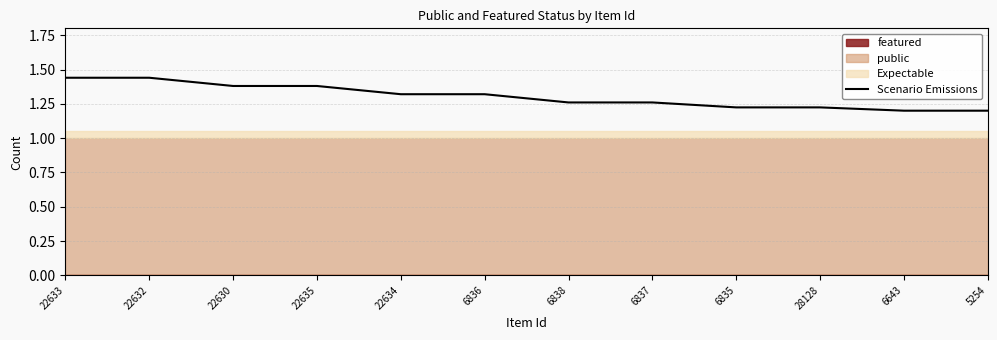

Between 5254 and 22633, which is larger?

22633